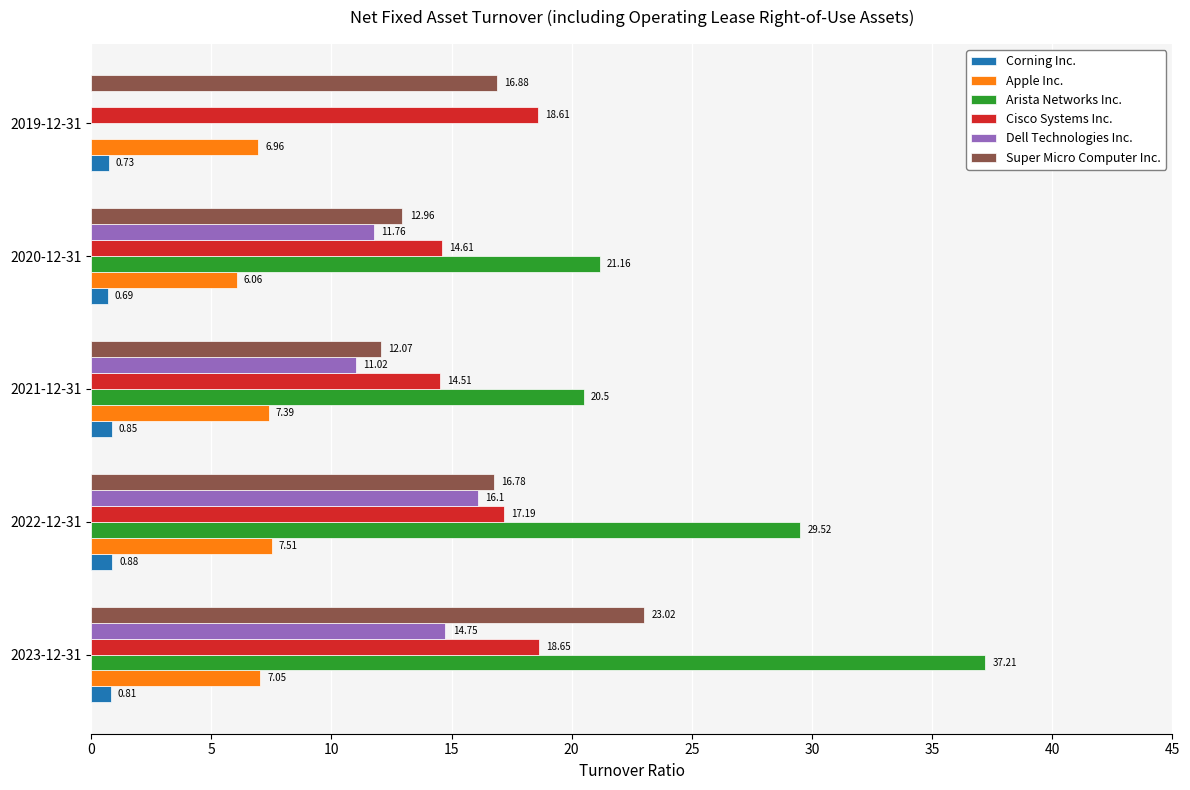

Which series has the largest total across all categories?

Arista Networks Inc.